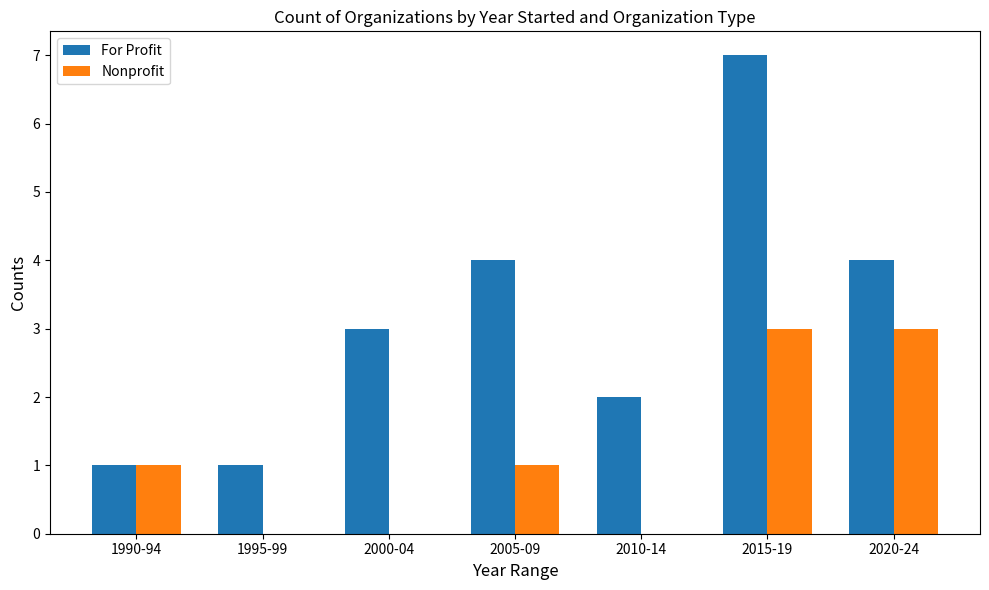

What is the sum of the Nonprofit values at 2020-24 and 1995-99?

3